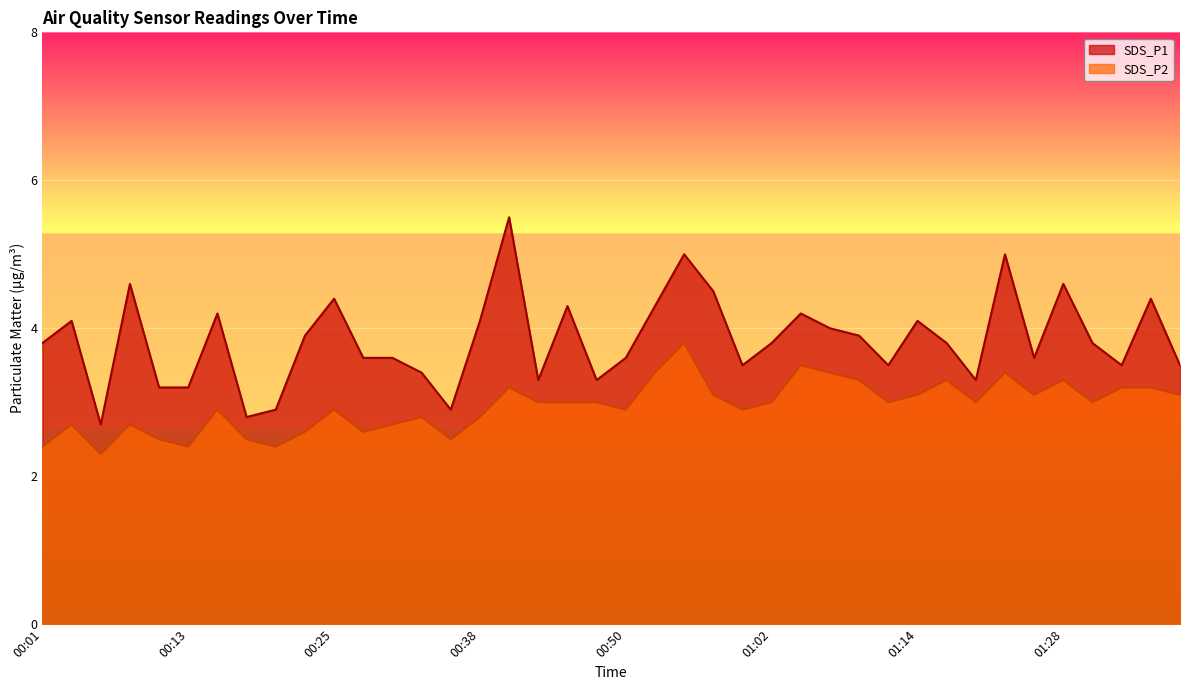

Which category has the lowest value in the SDS_P2 series?

00:06